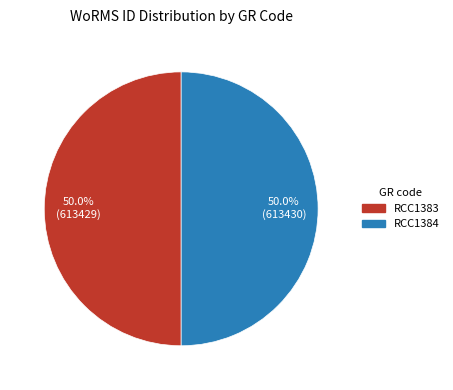

What portion of the pie excludes RCC1384?

50.0%